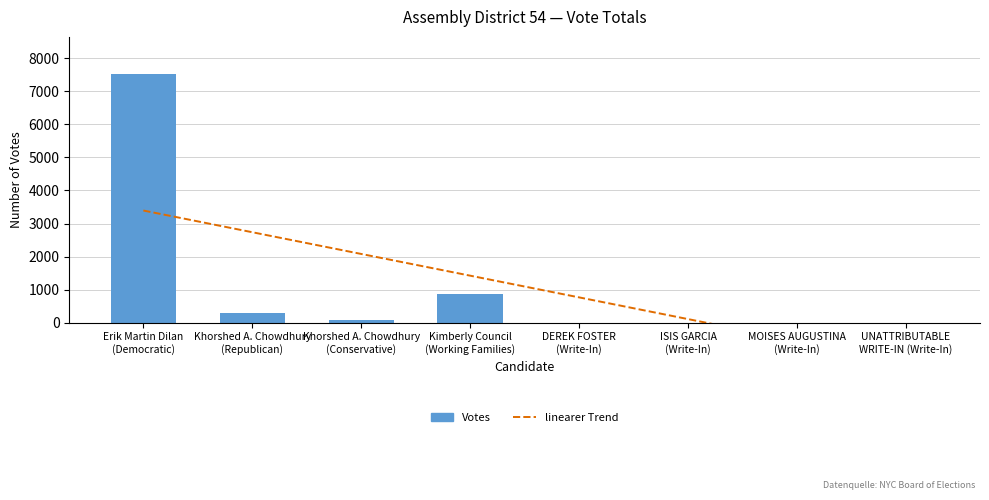

What is the label of the 2nd bar from the right?

MOISES AUGUSTINA
(Write-In)